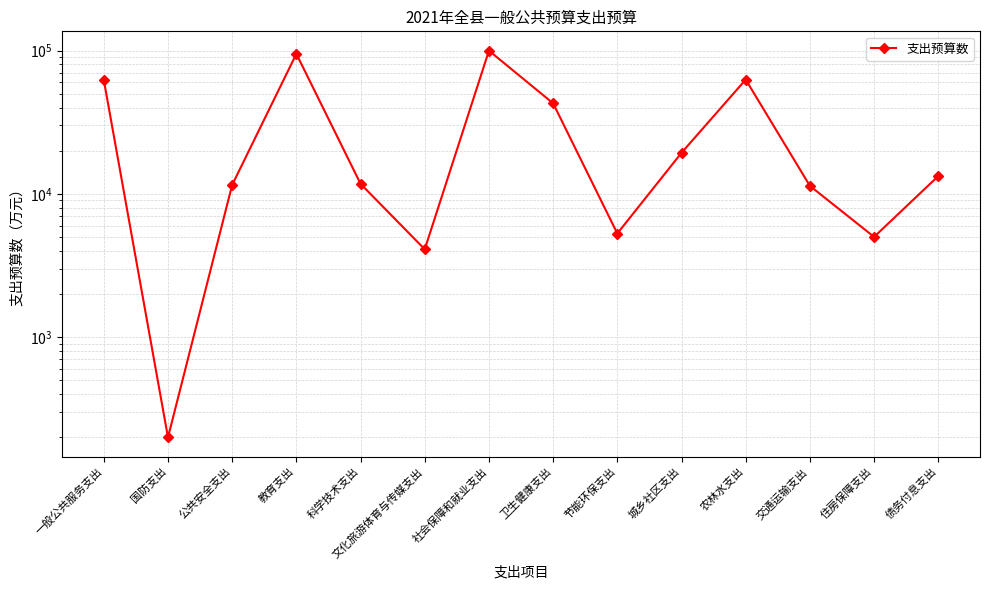

Which has a higher value, 债务付息支出 or 住房保障支出?

债务付息支出